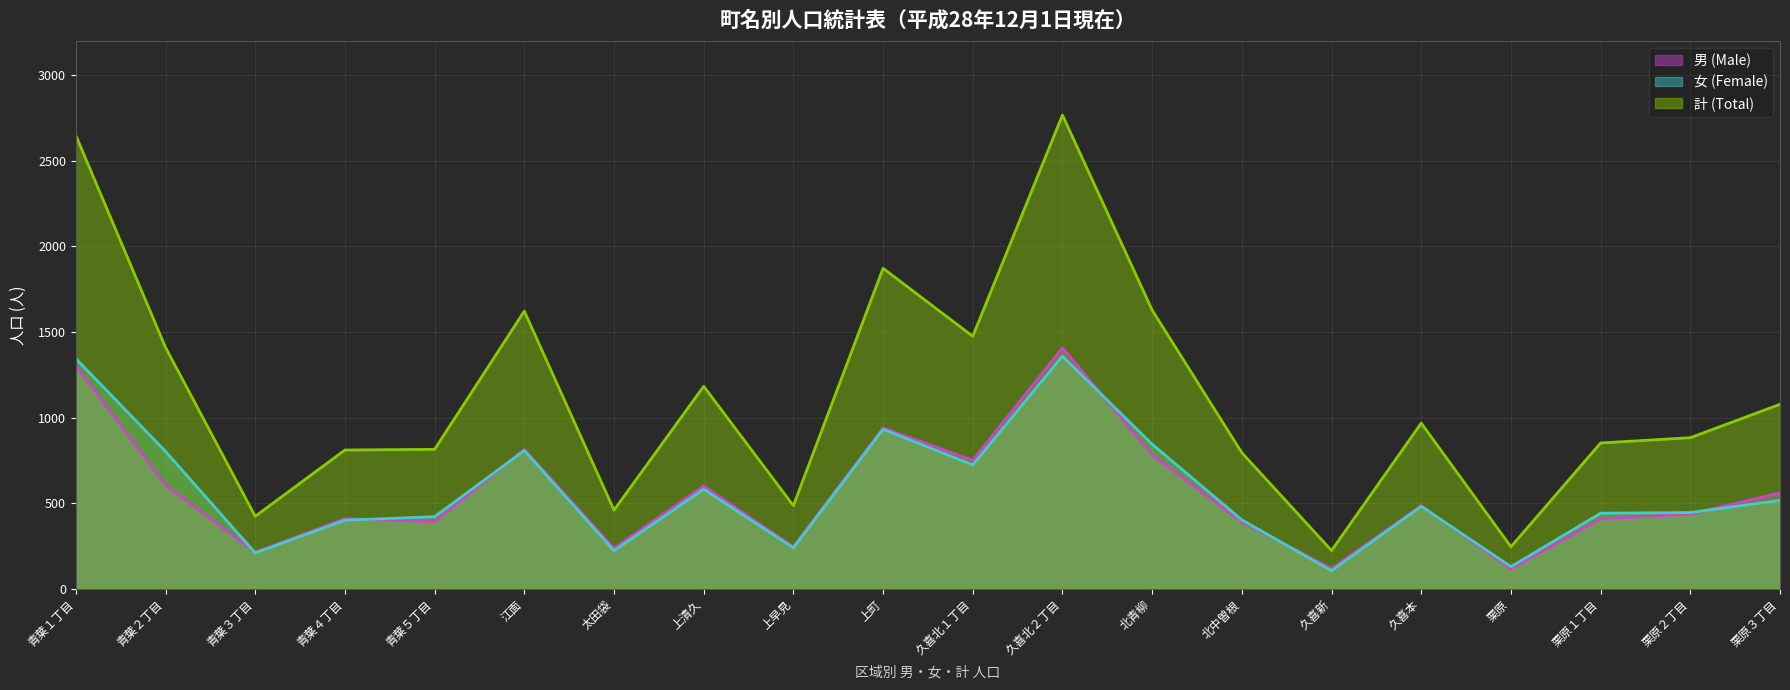

At which label does 女 (Female) (線) first exceed 482?

青葉１丁目